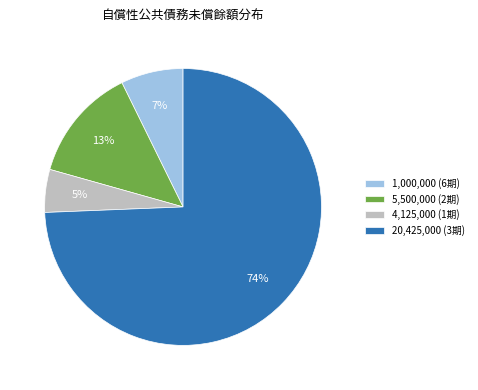

True or false: 1,000,000 (6期) accounts for 1% of the total.

False